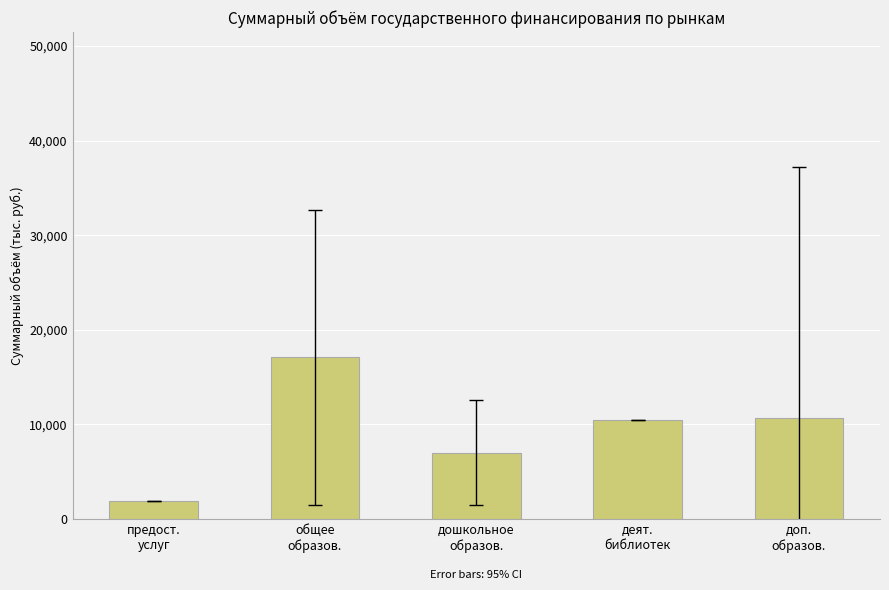

What is the greatest value displayed?

17099.7